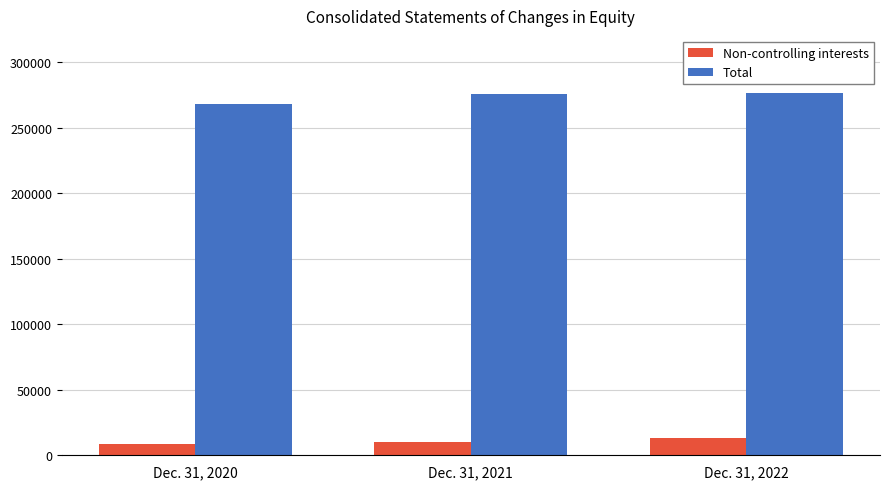

What is the average value of the Total series?

273425